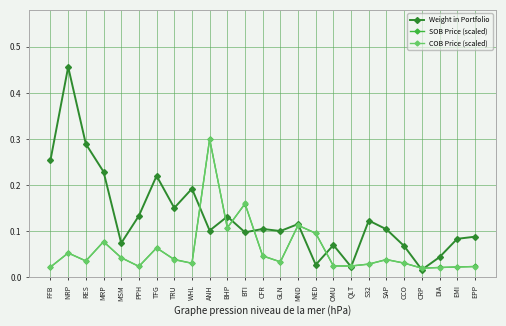

Is the value of SOB Price (scaled) at GLN greater than the value of Weight in Portfolio at CCO?

No